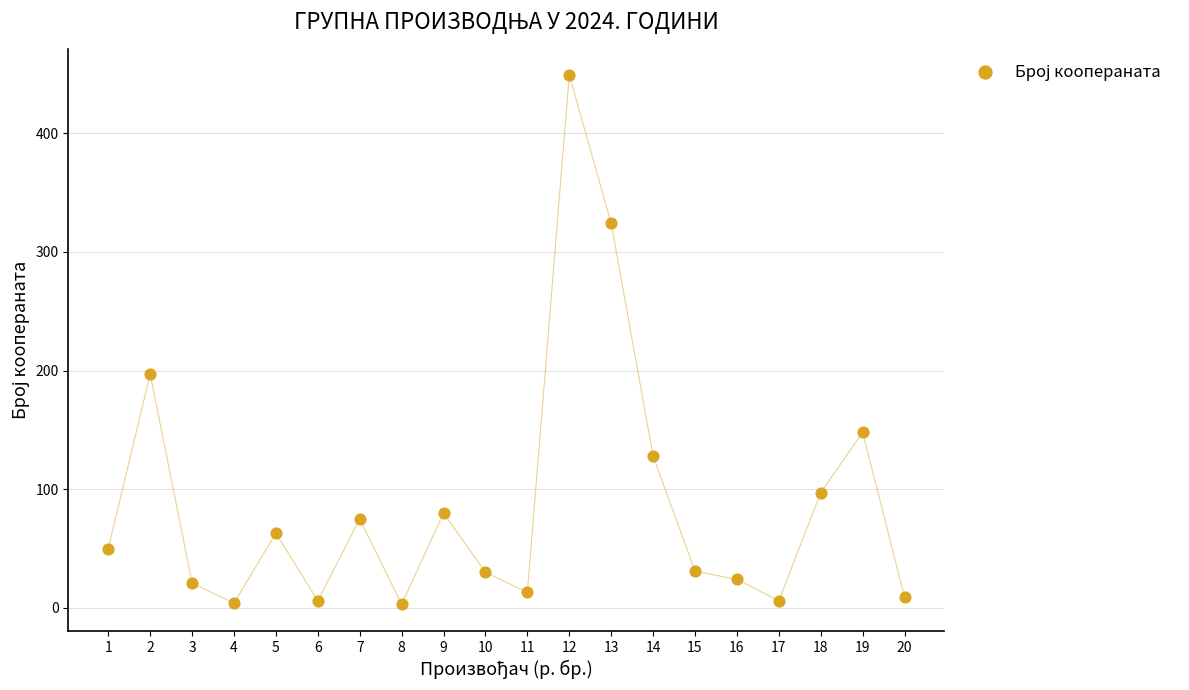

What is the range of Y values (max minus min)?

446